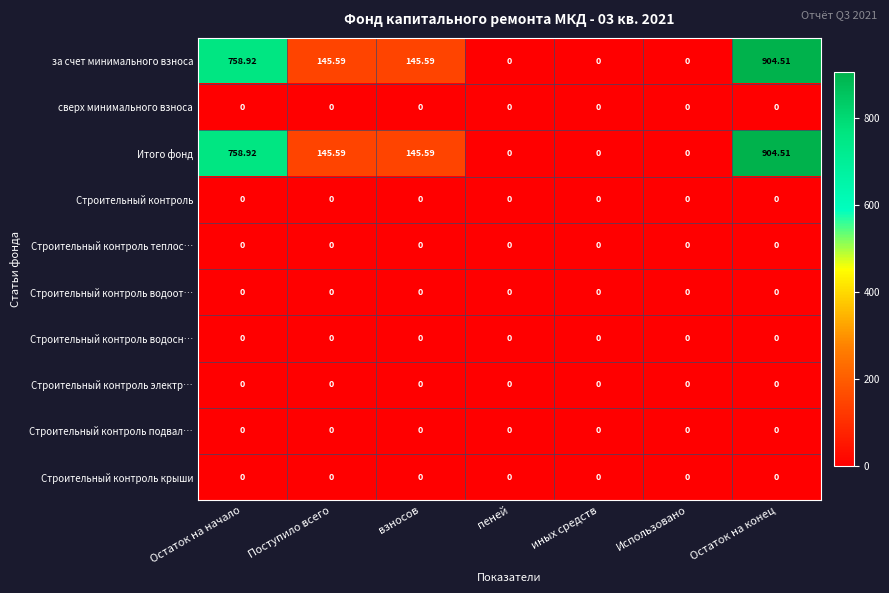

At which category is the sum across all series the highest?

Остаток на конец